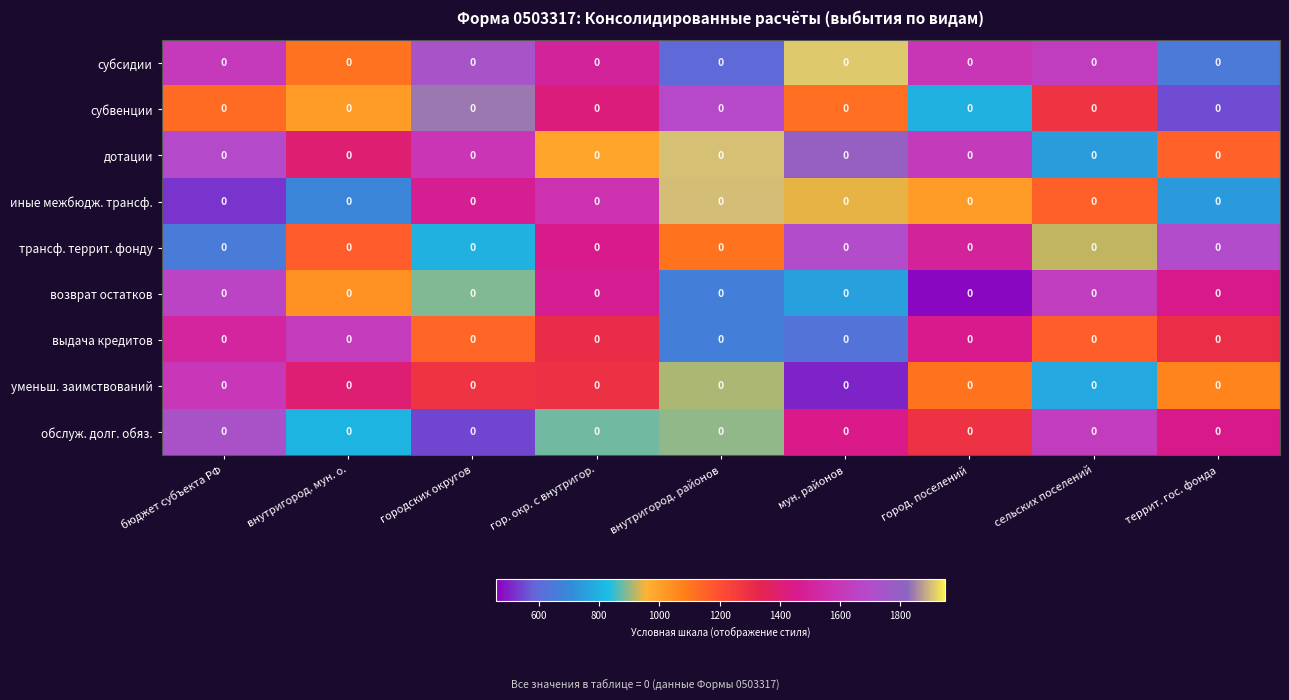

Reading right to left, extract all data points from this chart.

субсидии: террит. гос. фонда=0.0	сельских поселений=0.0	город. поселений=0.0	мун. районов=0.0	внутригород. районов=0.0	гор. окр. с внутригор.=0.0	городских округов=0.0	внутригород. мун. о.=0.0	бюджет субъекта РФ=0.0
субвенции: террит. гос. фонда=0.0	сельских поселений=0.0	город. поселений=0.0	мун. районов=0.0	внутригород. районов=0.0	гор. окр. с внутригор.=0.0	городских округов=0.0	внутригород. мун. о.=0.0	бюджет субъекта РФ=0.0
дотации: террит. гос. фонда=0.0	сельских поселений=0.0	город. поселений=0.0	мун. районов=0.0	внутригород. районов=0.0	гор. окр. с внутригор.=0.0	городских округов=0.0	внутригород. мун. о.=0.0	бюджет субъекта РФ=0.0
иные межбюдж. трансф.: террит. гос. фонда=0.0	сельских поселений=0.0	город. поселений=0.0	мун. районов=0.0	внутригород. районов=0.0	гор. окр. с внутригор.=0.0	городских округов=0.0	внутригород. мун. о.=0.0	бюджет субъекта РФ=0.0
трансф. террит. фонду: террит. гос. фонда=0.0	сельских поселений=0.0	город. поселений=0.0	мун. районов=0.0	внутригород. районов=0.0	гор. окр. с внутригор.=0.0	городских округов=0.0	внутригород. мун. о.=0.0	бюджет субъекта РФ=0.0
возврат остатков: террит. гос. фонда=0.0	сельских поселений=0.0	город. поселений=0.0	мун. районов=0.0	внутригород. районов=0.0	гор. окр. с внутригор.=0.0	городских округов=0.0	внутригород. мун. о.=0.0	бюджет субъекта РФ=0.0
выдача кредитов: террит. гос. фонда=0.0	сельских поселений=0.0	город. поселений=0.0	мун. районов=0.0	внутригород. районов=0.0	гор. окр. с внутригор.=0.0	городских округов=0.0	внутригород. мун. о.=0.0	бюджет субъекта РФ=0.0
уменьш. заимствований: террит. гос. фонда=0.0	сельских поселений=0.0	город. поселений=0.0	мун. районов=0.0	внутригород. районов=0.0	гор. окр. с внутригор.=0.0	городских округов=0.0	внутригород. мун. о.=0.0	бюджет субъекта РФ=0.0
обслуж. долг. обяз.: террит. гос. фонда=0.0	сельских поселений=0.0	город. поселений=0.0	мун. районов=0.0	внутригород. районов=0.0	гор. окр. с внутригор.=0.0	городских округов=0.0	внутригород. мун. о.=0.0	бюджет субъекта РФ=0.0